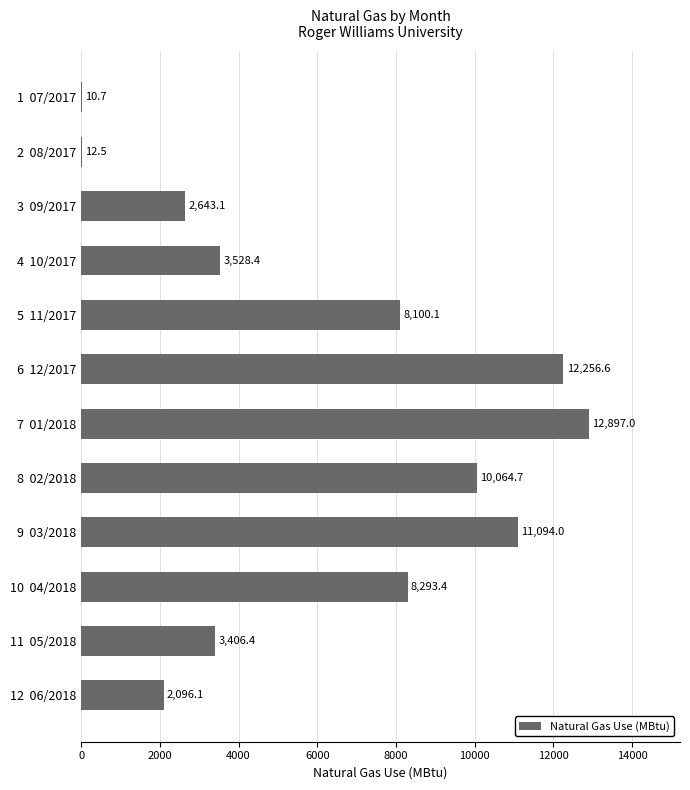

Reading top to bottom, transcribe all the data shown in this chart.

1  07/2017=10.7	2  08/2017=12.5	3  09/2017=2643.1	4  10/2017=3528.4	5  11/2017=8100.1	6  12/2017=12256.6	7  01/2018=12897.0	8  02/2018=10064.7	9  03/2018=11094.0	10  04/2018=8293.4	11  05/2018=3406.4	12  06/2018=2096.1